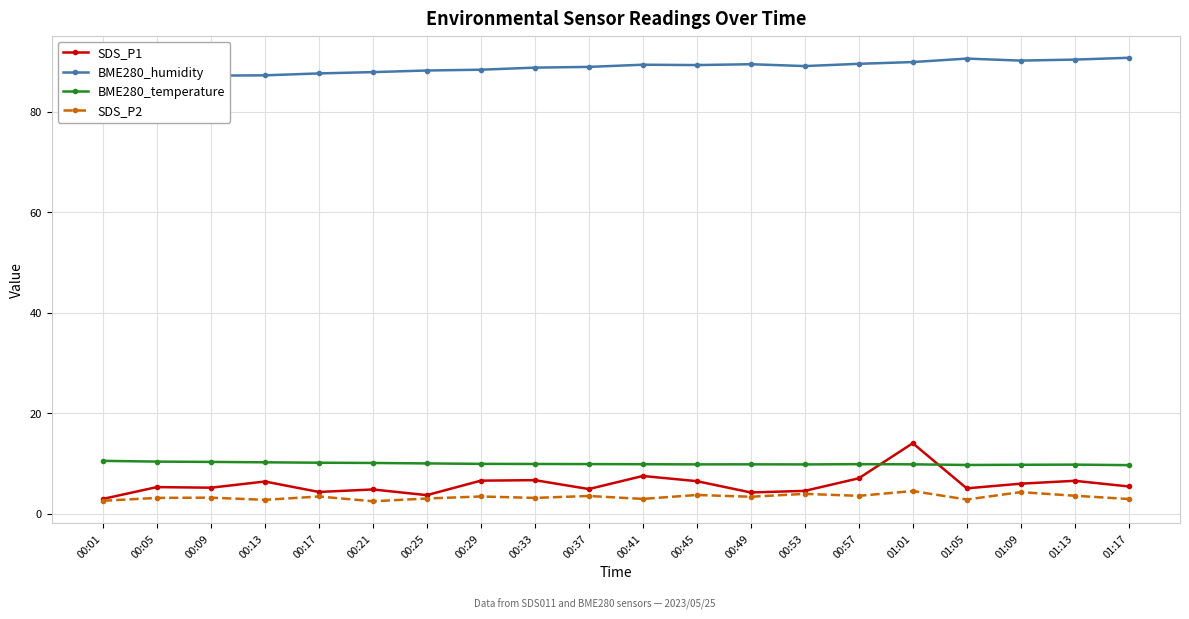

True or false: SDS_P1 has a value of 1.7 at 00:05.

False